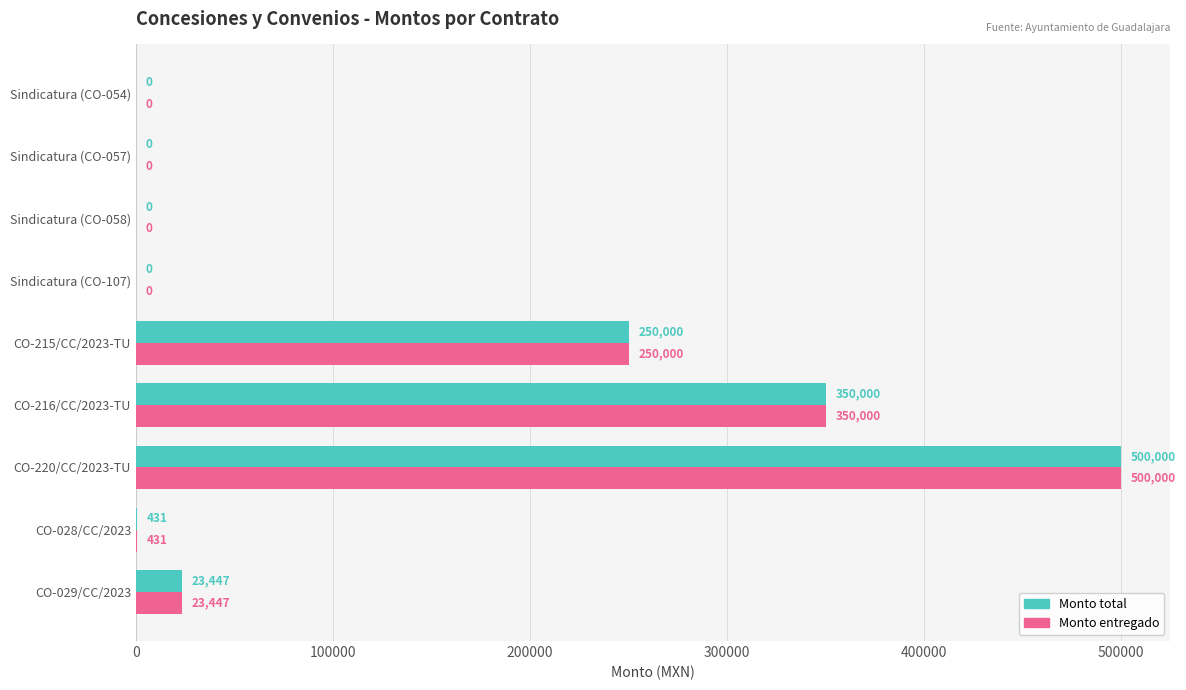

What is the total value across all series at CO-028/CC/2023?

862.0